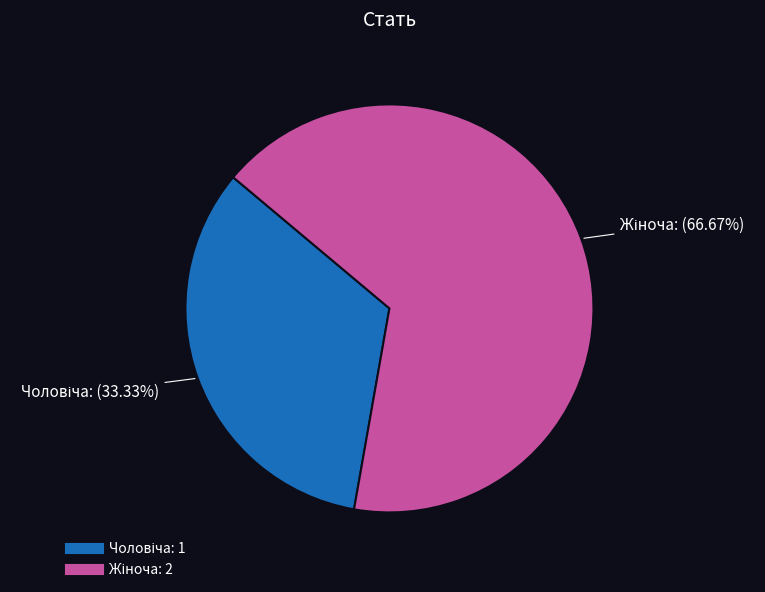

Is there any slice that represents more than half of the pie?

Yes